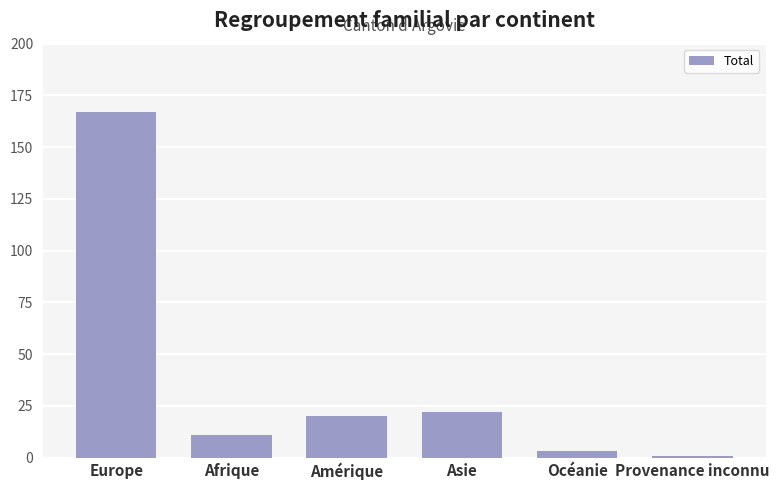

Are the bars grouped side by side (vs. stacked)?

No